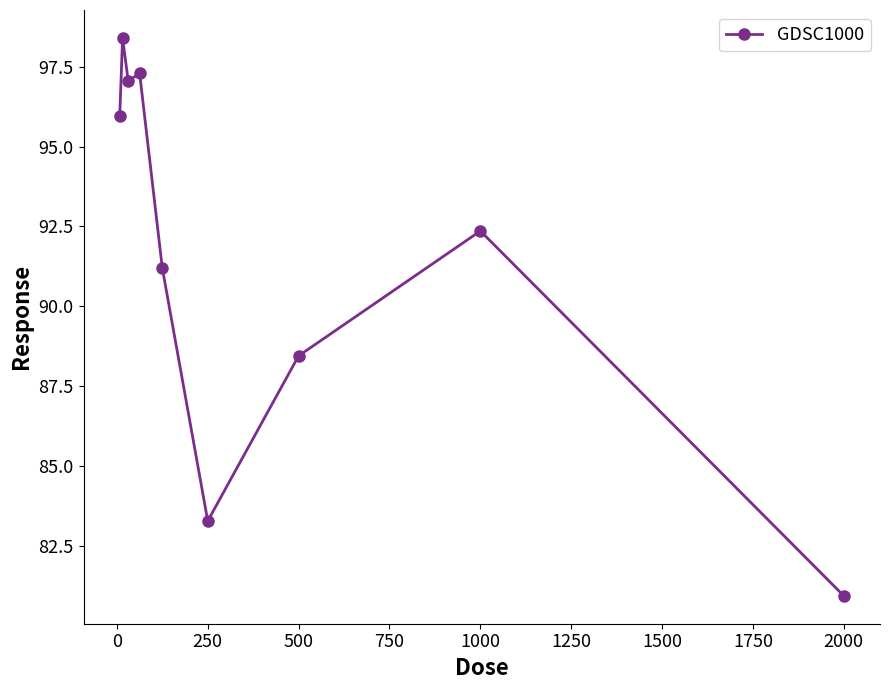

Is this an area chart (filled region under the line)?

No